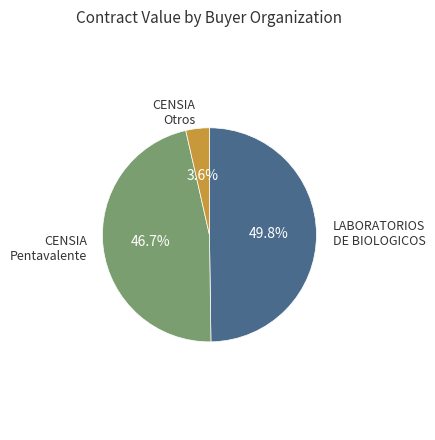

Is there a majority slice in this chart?

No